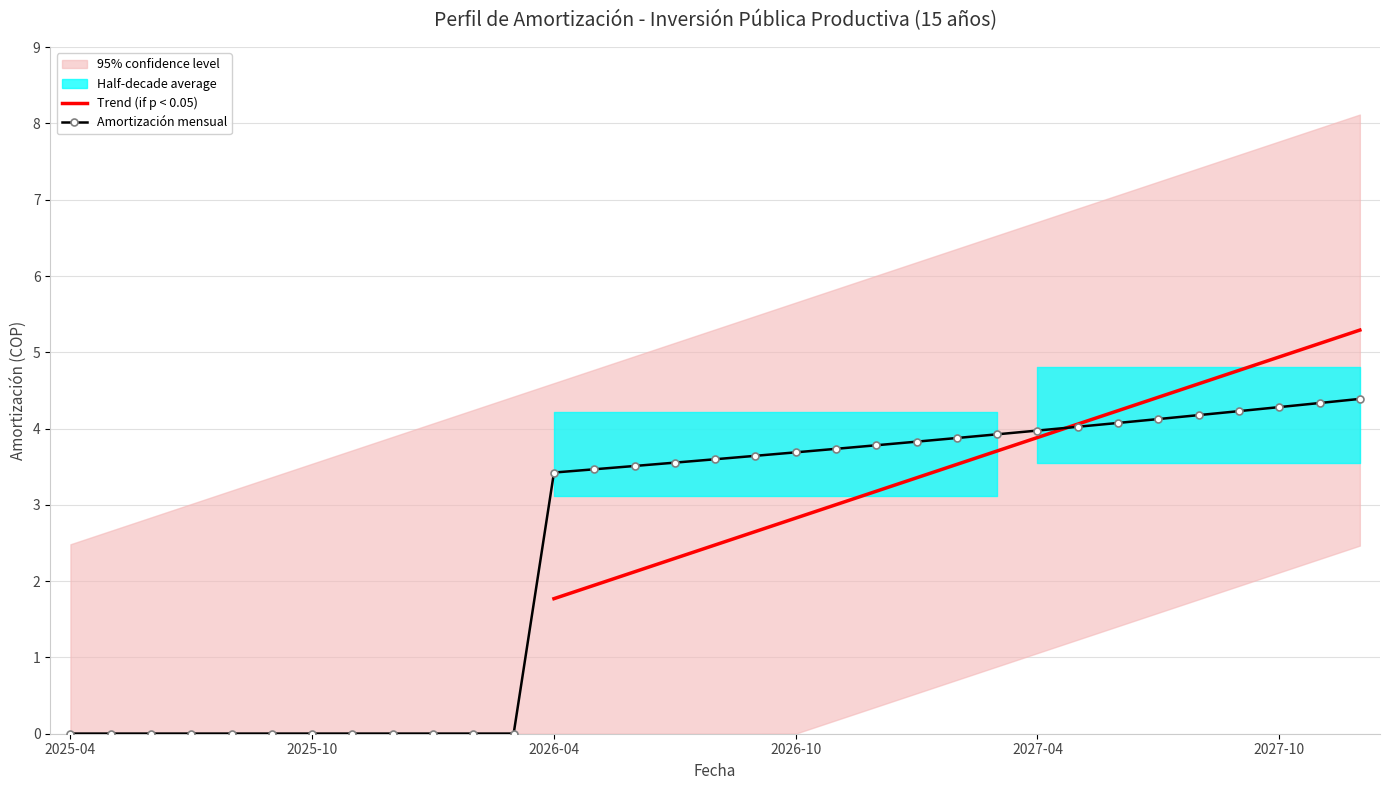

What is the sum of all values?

81.7